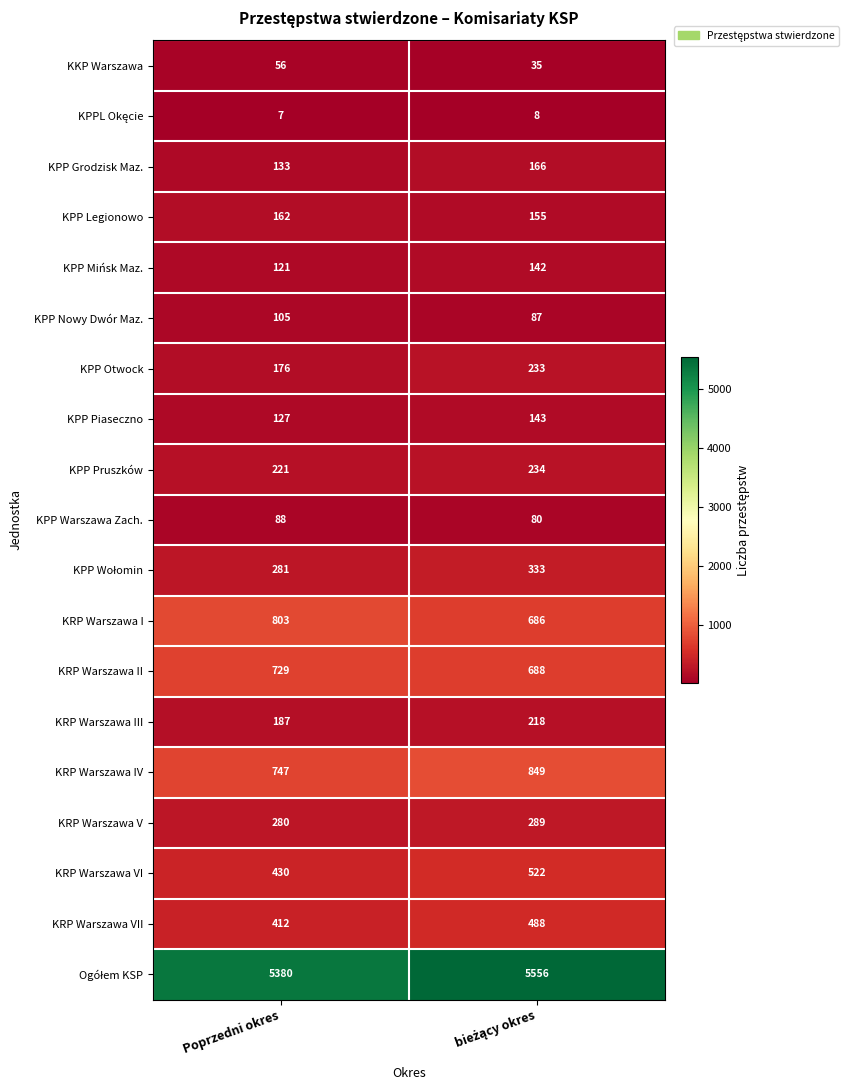

Where is KRP Warszawa IV nearest to the value 798?

Poprzedni okres